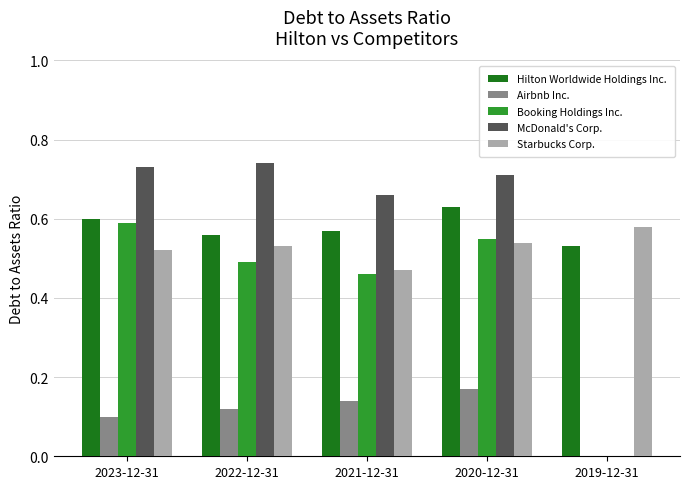

Between 2022-12-31 and 2020-12-31, which series saw the biggest shift?

Hilton Worldwide Holdings Inc.